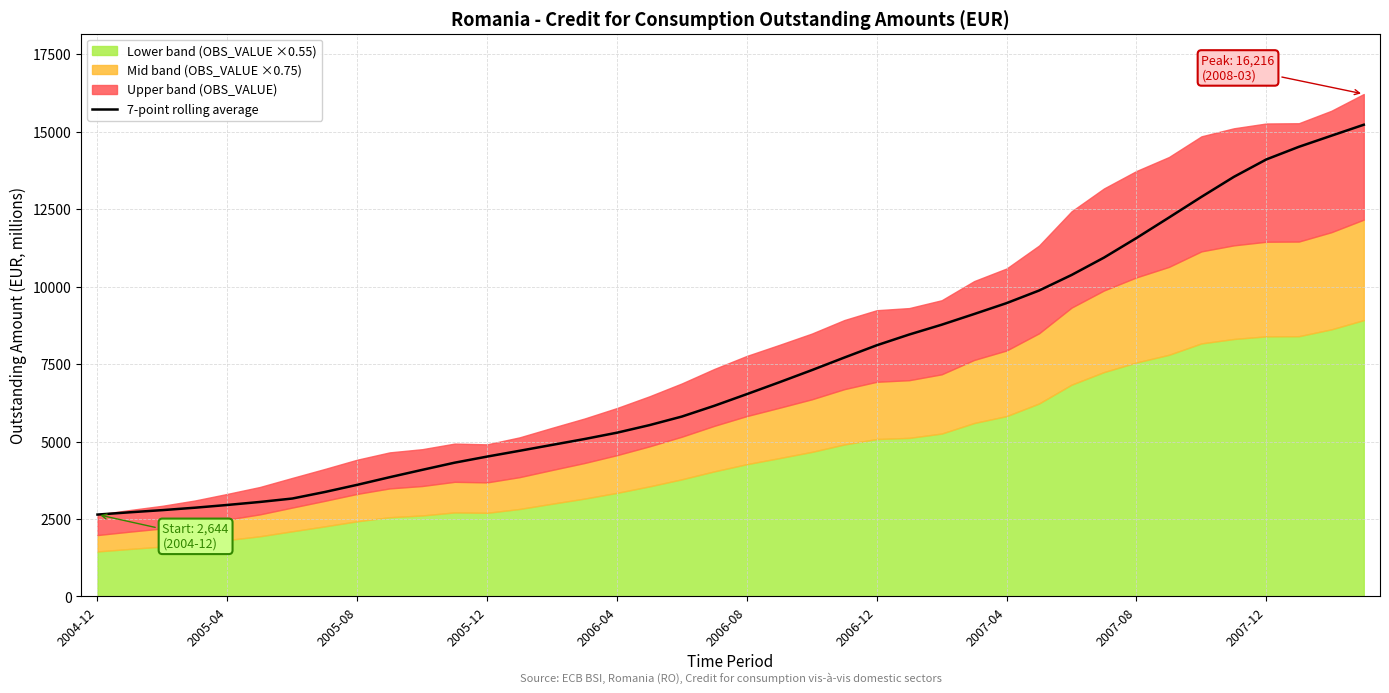

How many values are below 6530?

20